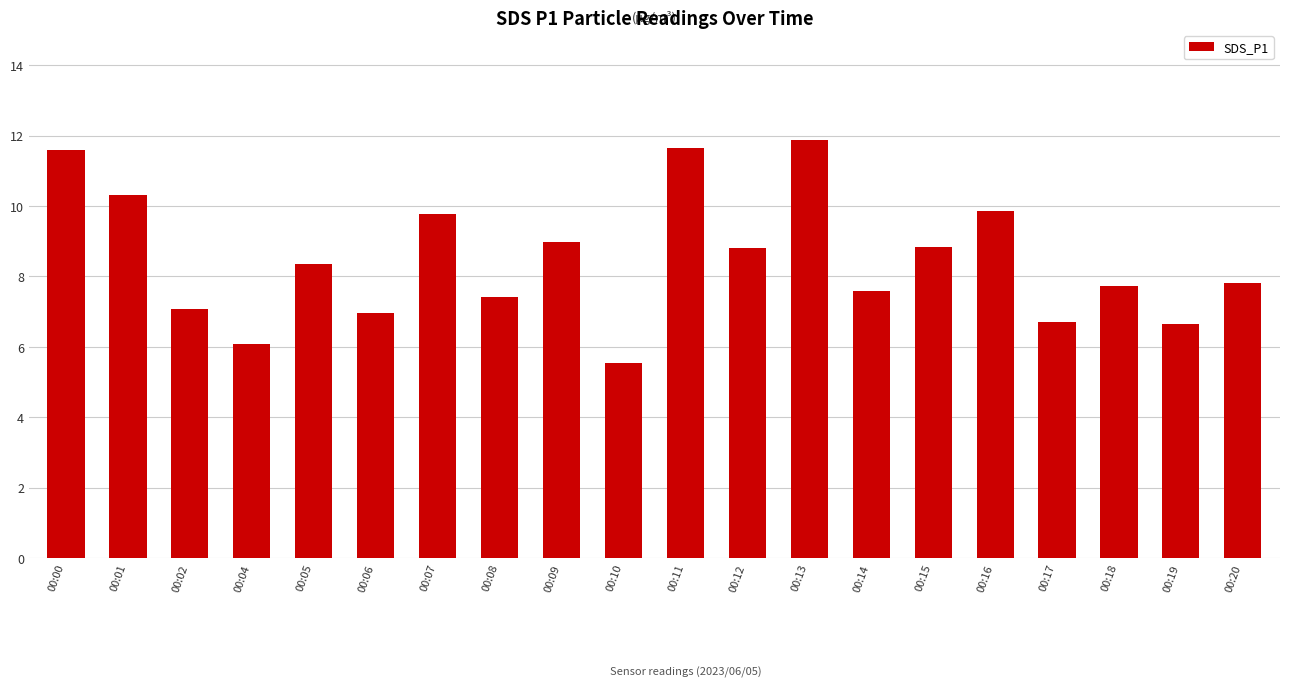

What is the sum of the values at 00:17 and 00:06?

13.7